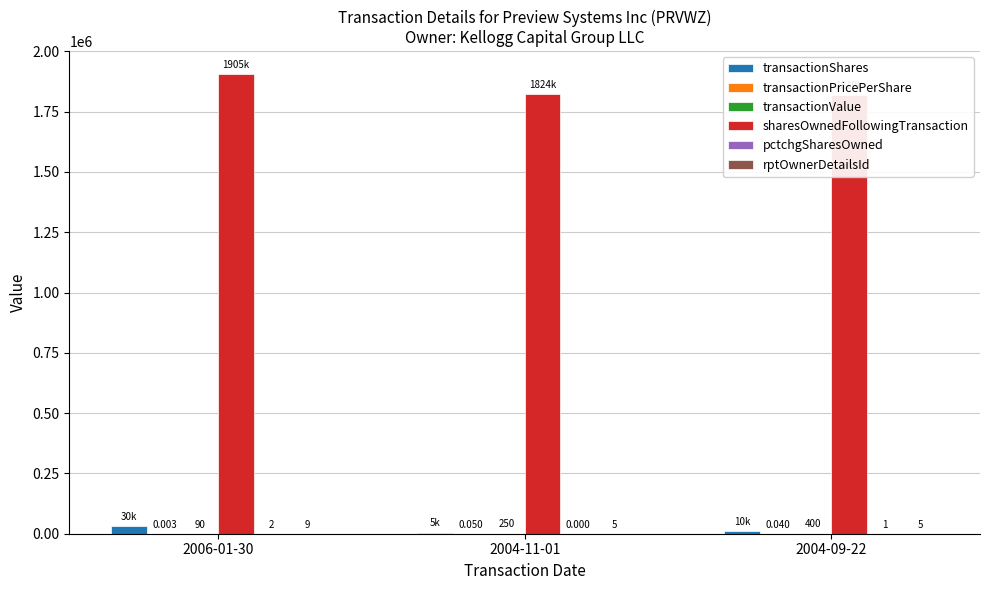

What is the label of the 3rd bar from the left?

2004-09-22